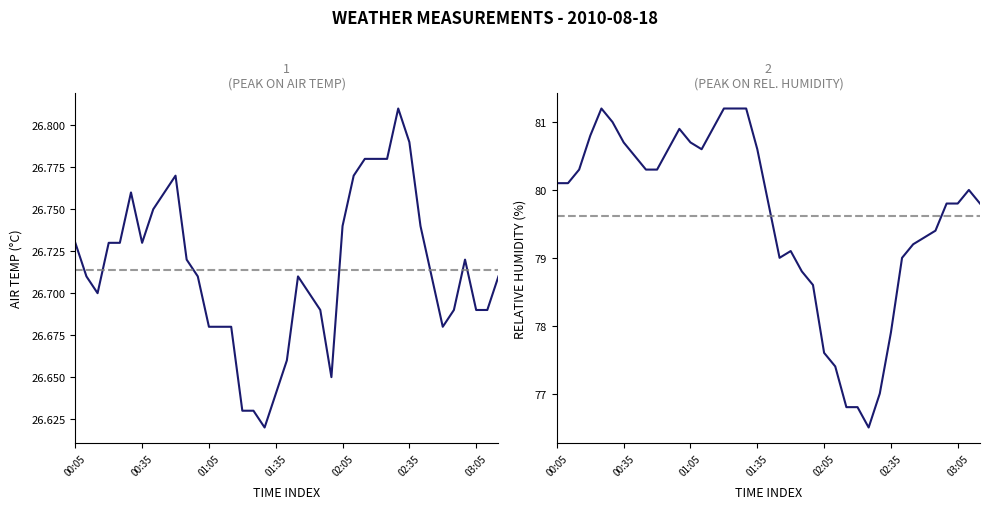

True or false: Relative Humidity and Air Temp intersect in this chart.

False